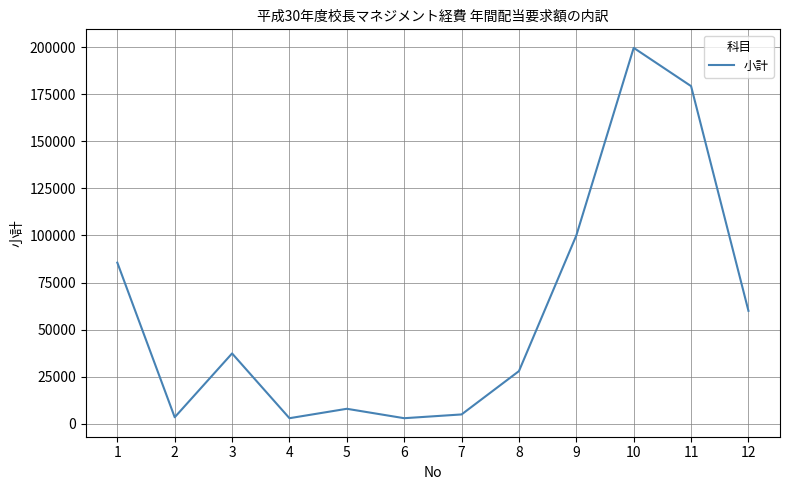

Is it true that the value at 9 is 100000?

True